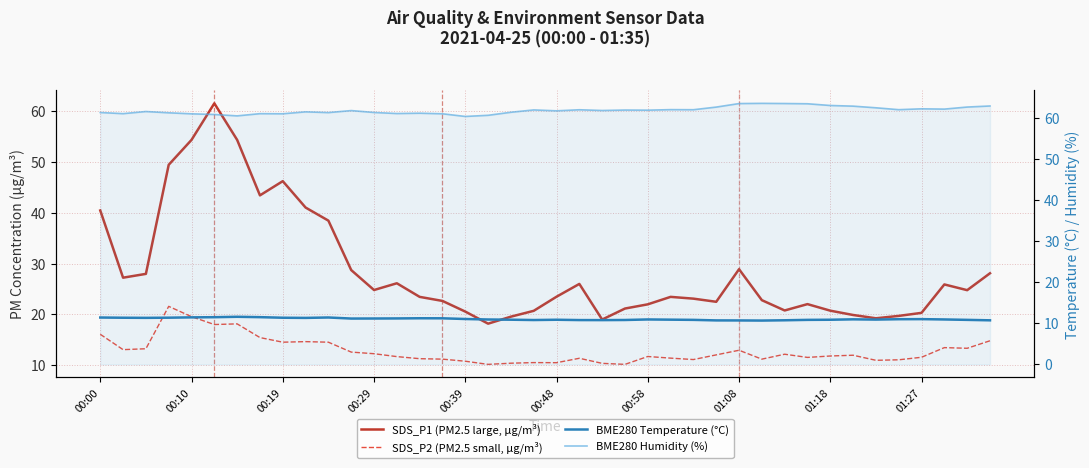

What are all the series names shown in the legend?

SDS_P1 (PM2.5 large, µg/m³), SDS_P2 (PM2.5 small, µg/m³), BME280 Temperature (°C), BME280 Humidity (%)